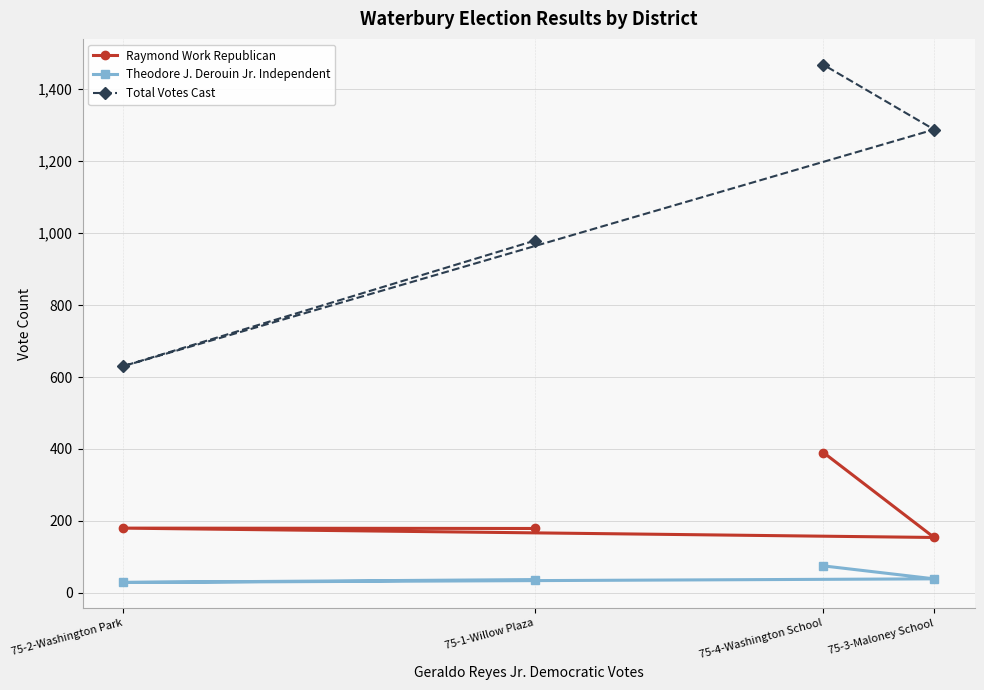

True or false: Total Votes Cast and Raymond Work Republican intersect in this chart.

False